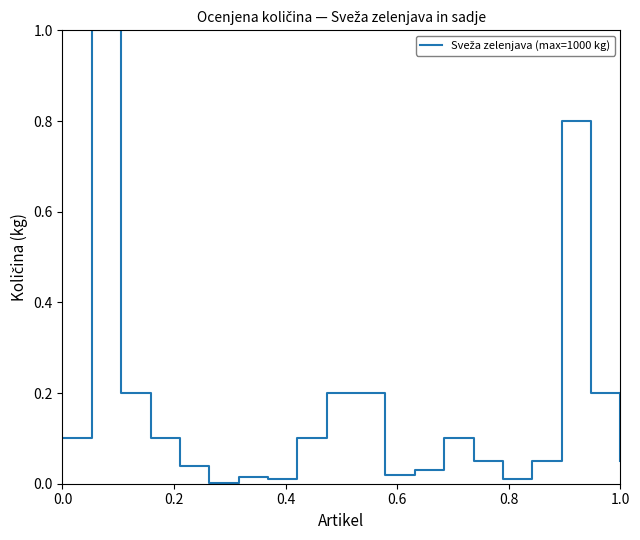

What is the greatest value displayed?

1.0